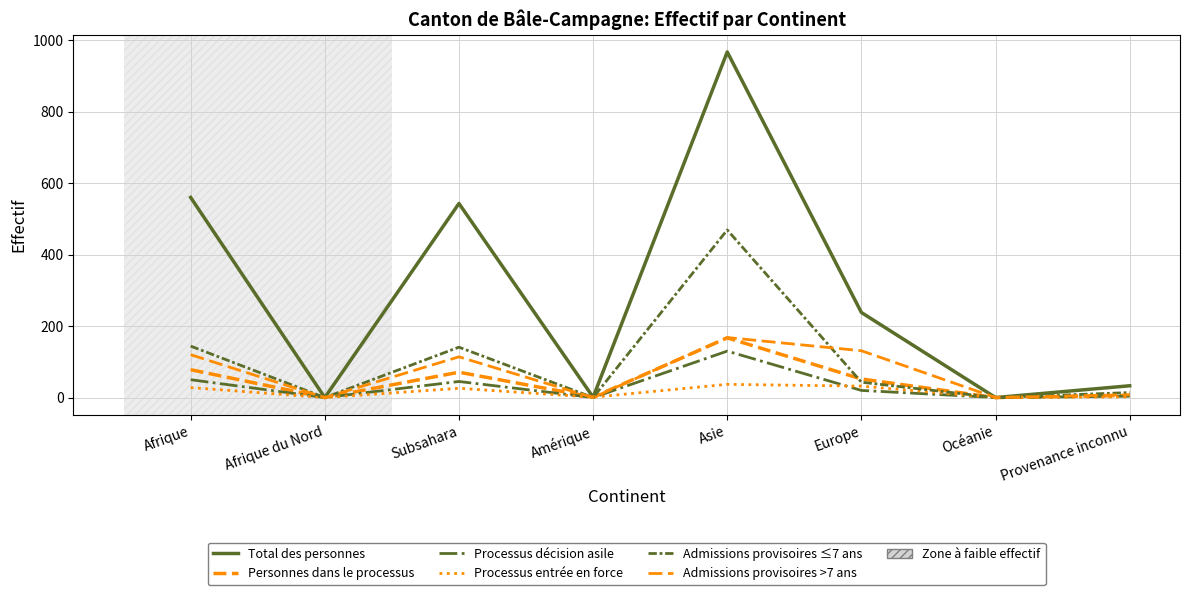

Is the value of Admissions provisoires >7 ans at Afrique greater than the value of Processus entrée en force at Subsahara?

Yes